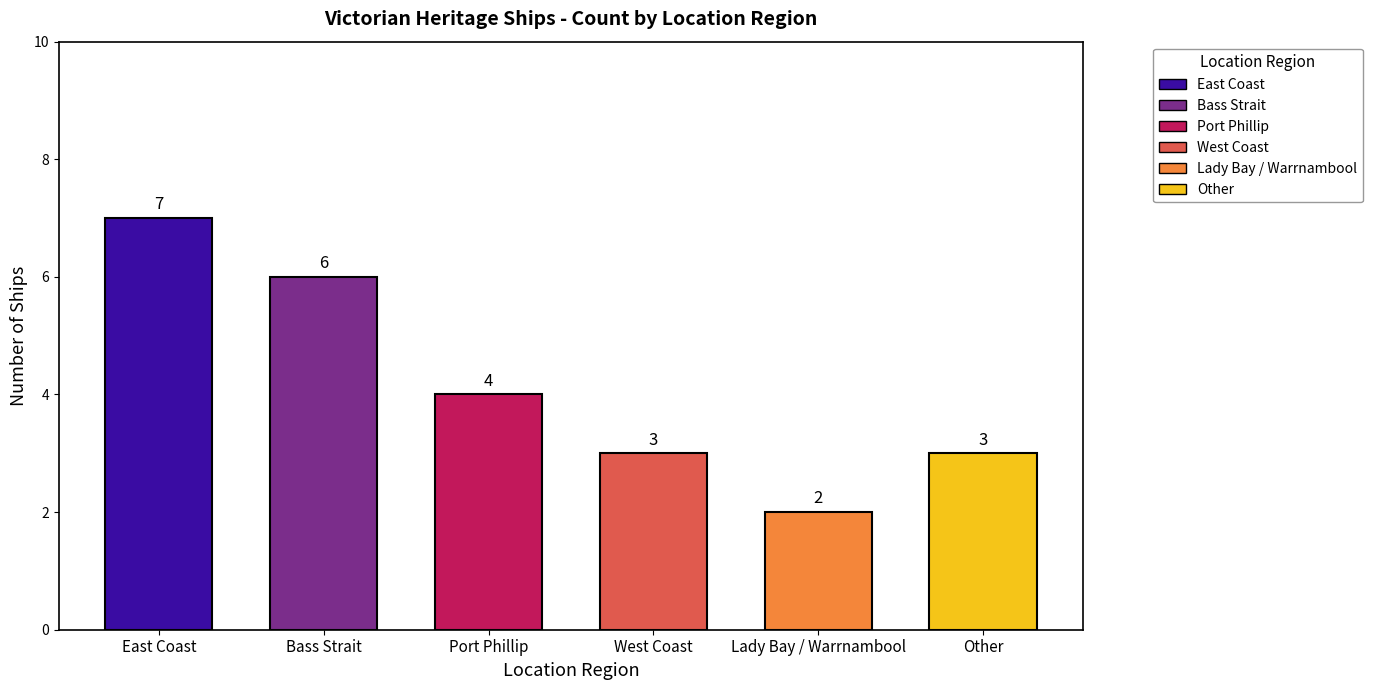

Reading left to right, what are all the values shown in this chart?

East Coast=7	Bass Strait=6	Port Phillip=4	West Coast=3	Lady Bay / Warrnambool=2	Other=3